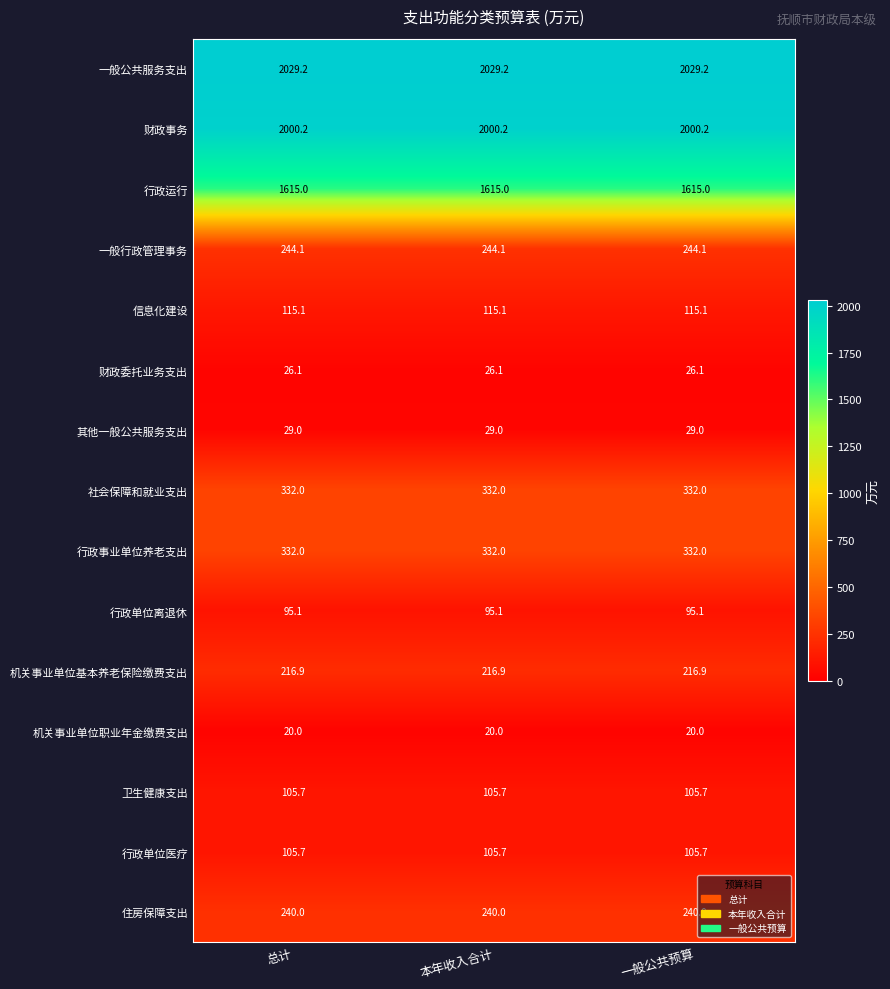

How many data points does each series have?

3